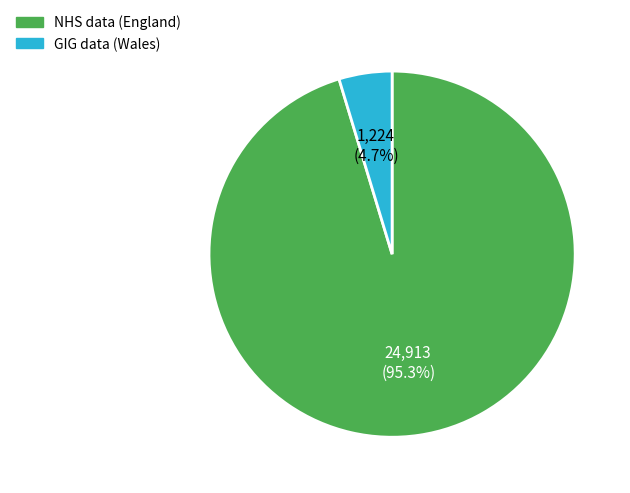

Which category has the biggest portion of the pie?

NHS data (England)